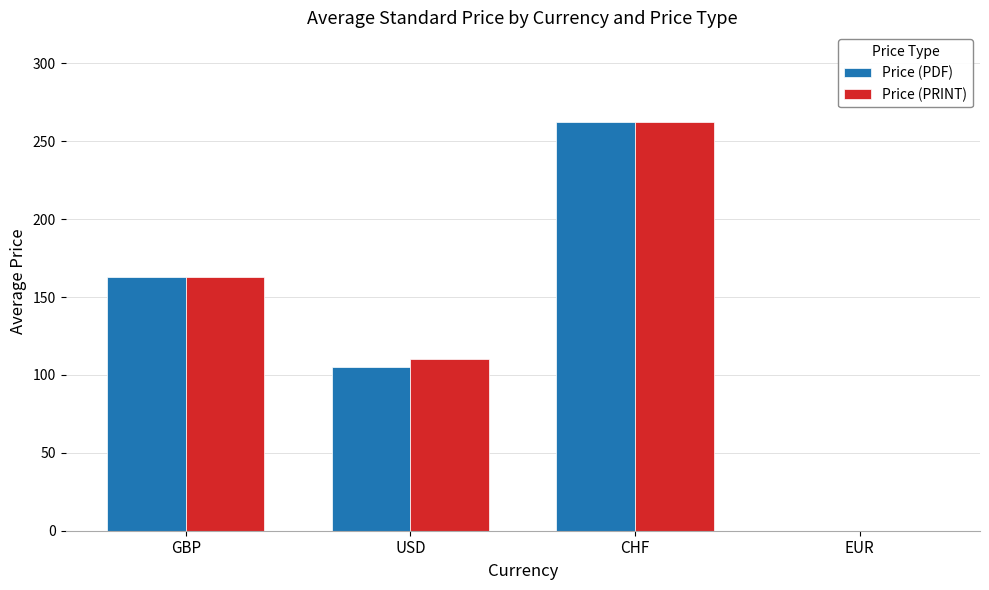

What is the maximum value for Price (PDF)?

262.5